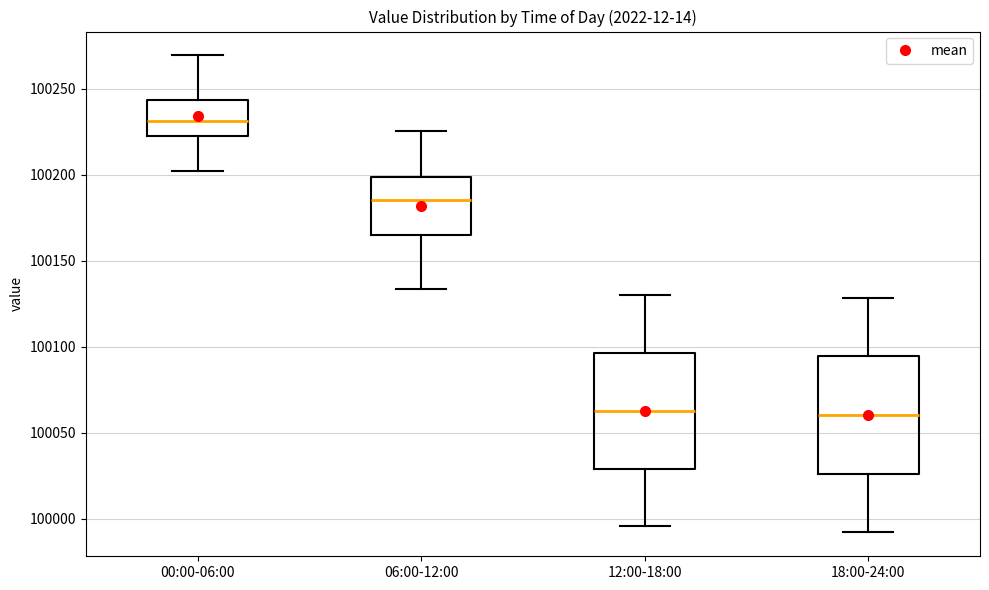

Where does the upper whisker of the box for 00:00-06:00 end on the y-axis? The values are not printed on the chart, so give them approximately, as read against the axis.

100270